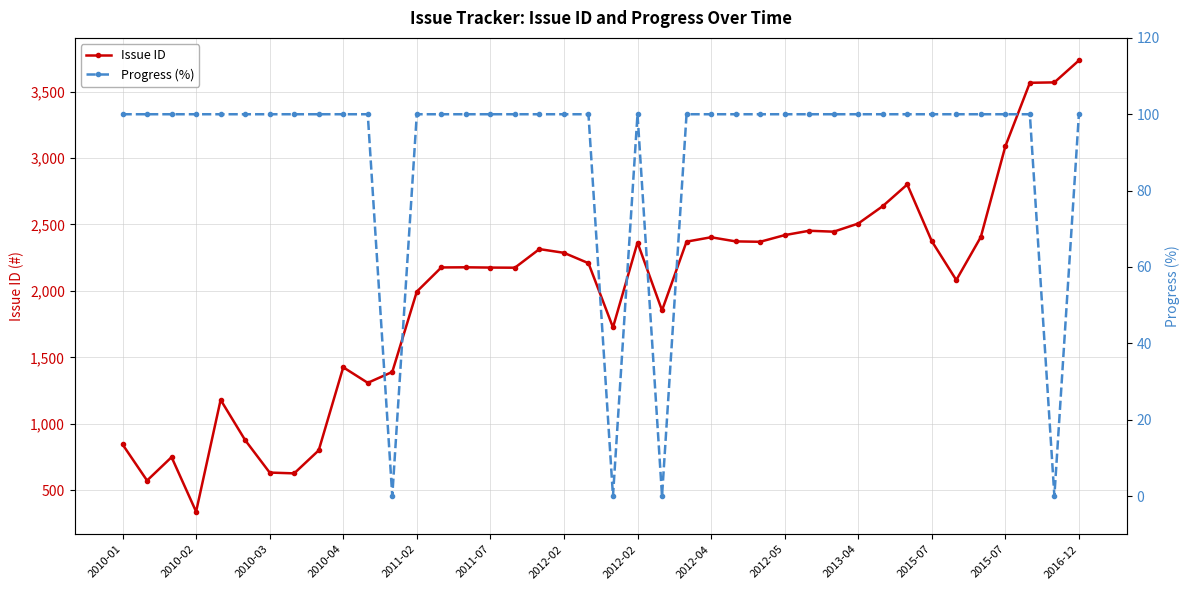

In Issue ID, how many points are lower than both neighbors (excluding endpoints)?

10